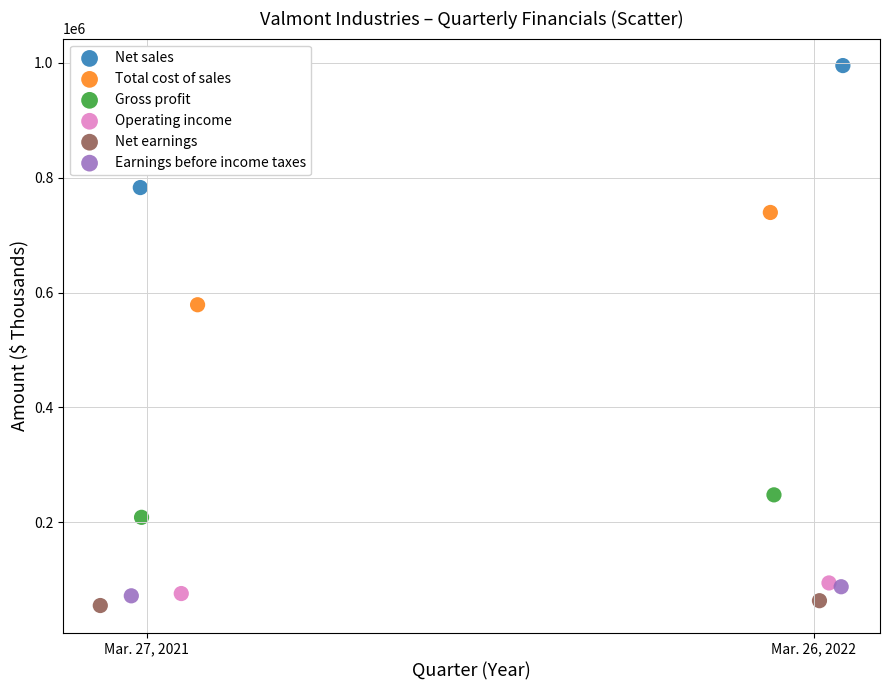

What are all the series names shown in the legend?

Net sales, Total cost of sales, Gross profit, Operating income, Net earnings, Earnings before income taxes